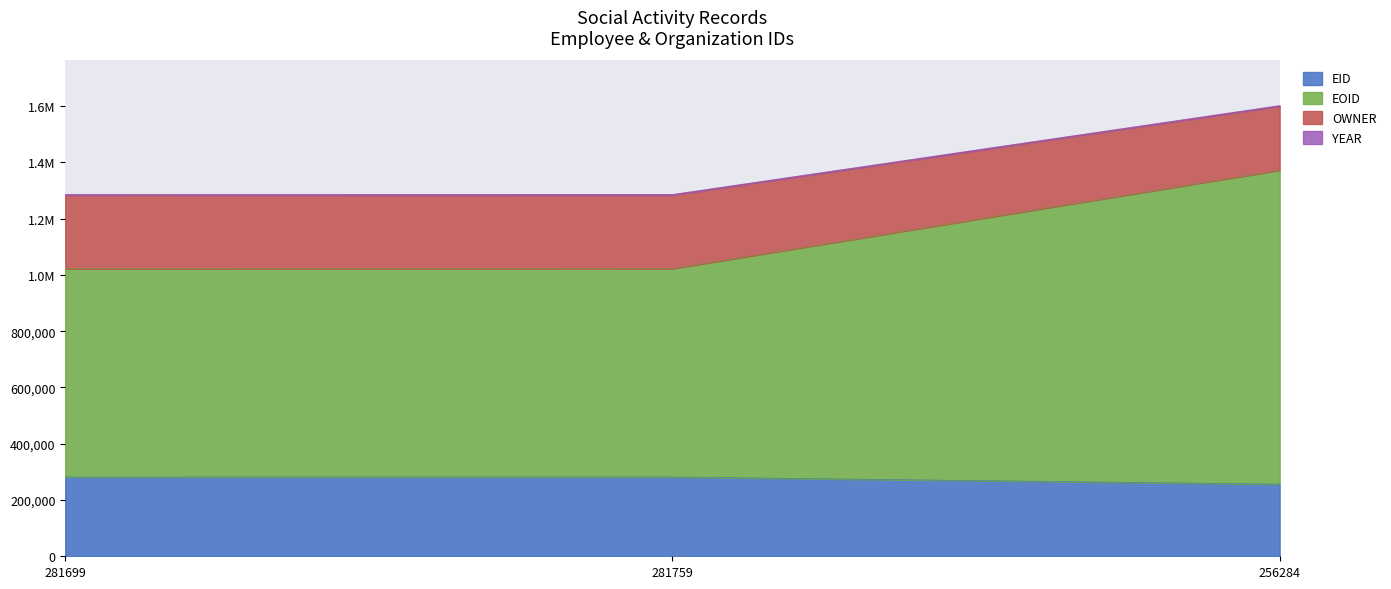

Which category has the highest value across all series?

256284